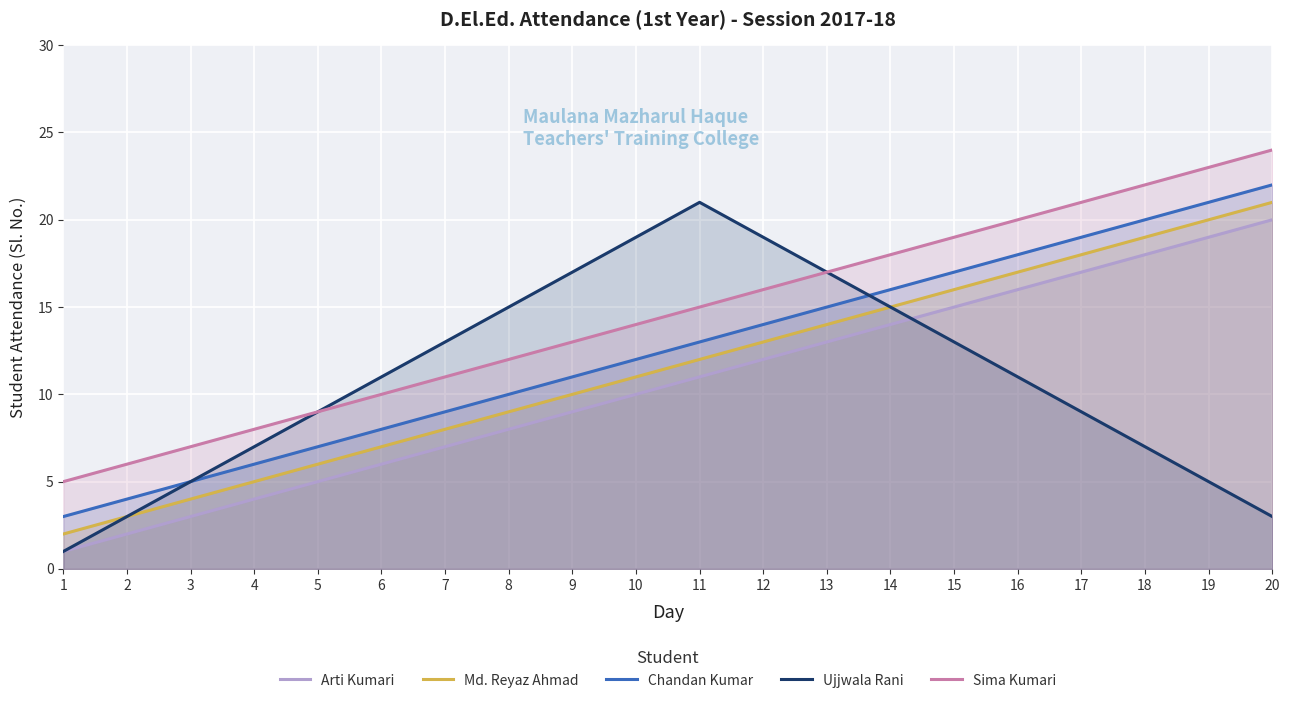

What is the spread (max minus min) of values at 2?

4